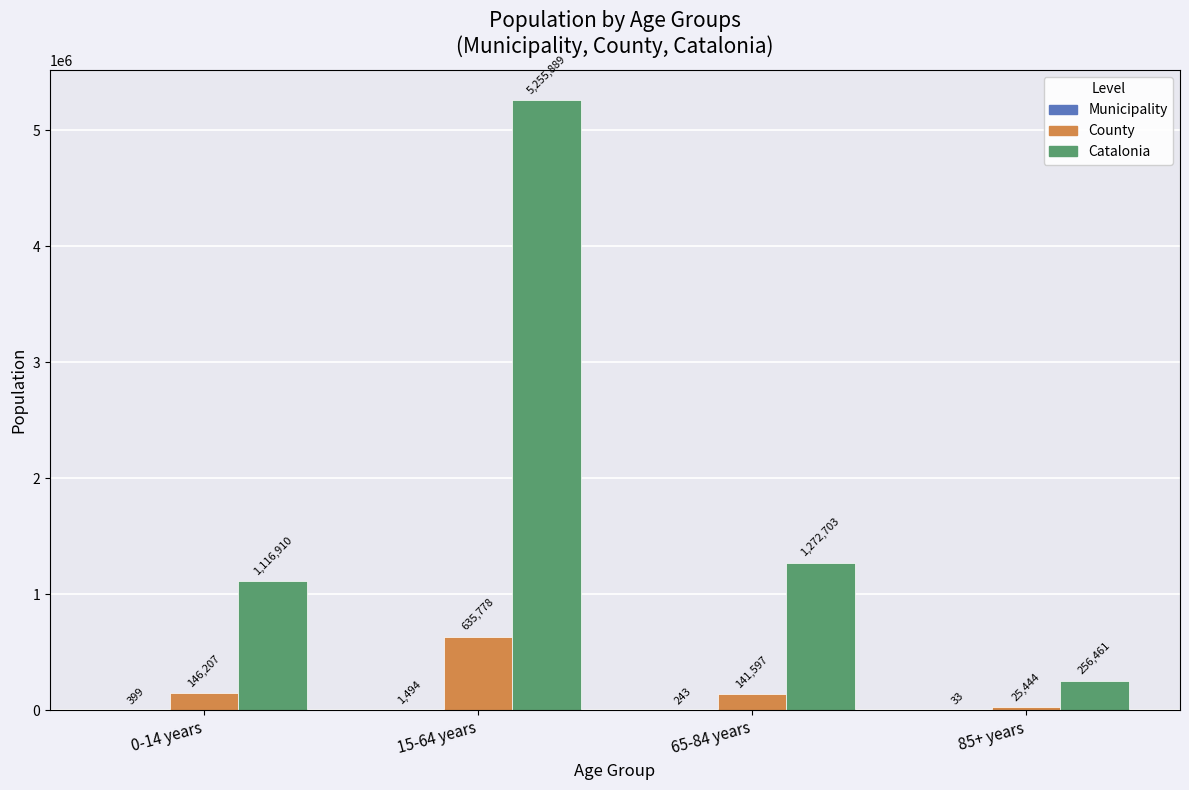

What is the greatest value displayed?

5255889